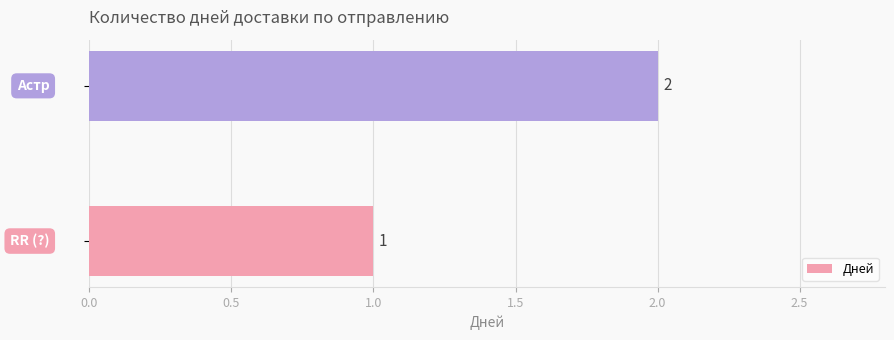

Does the chart contain any negative values?

No